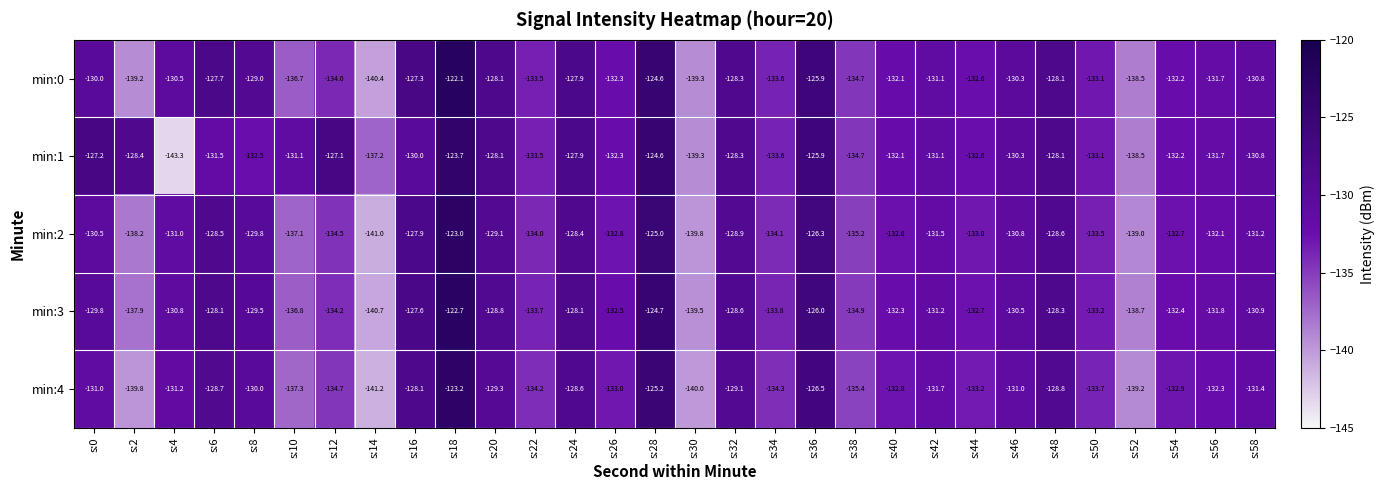

At which label does min:2 first exceed -131?

s:0